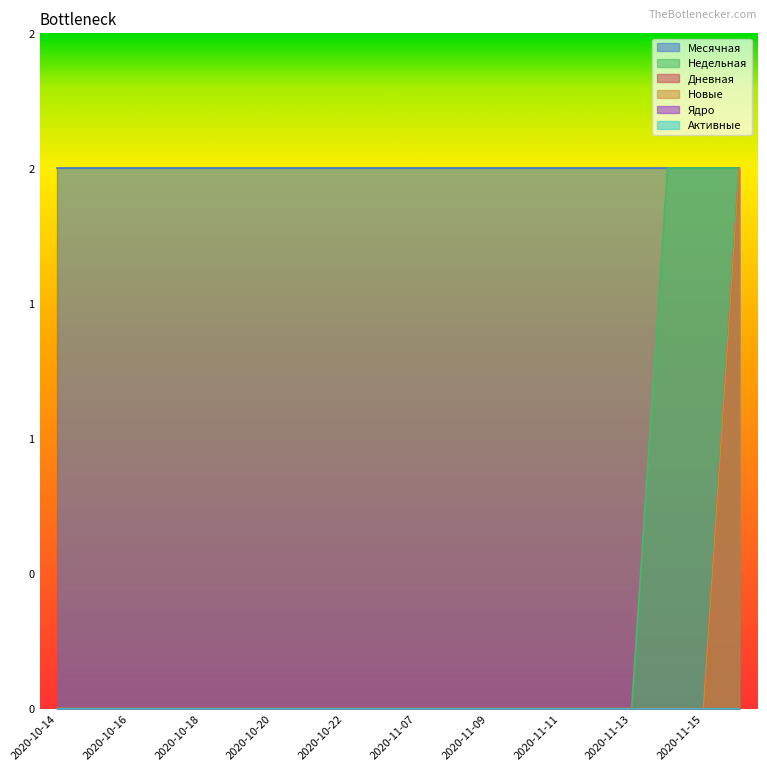

What is the maximum value shown in the chart?

2